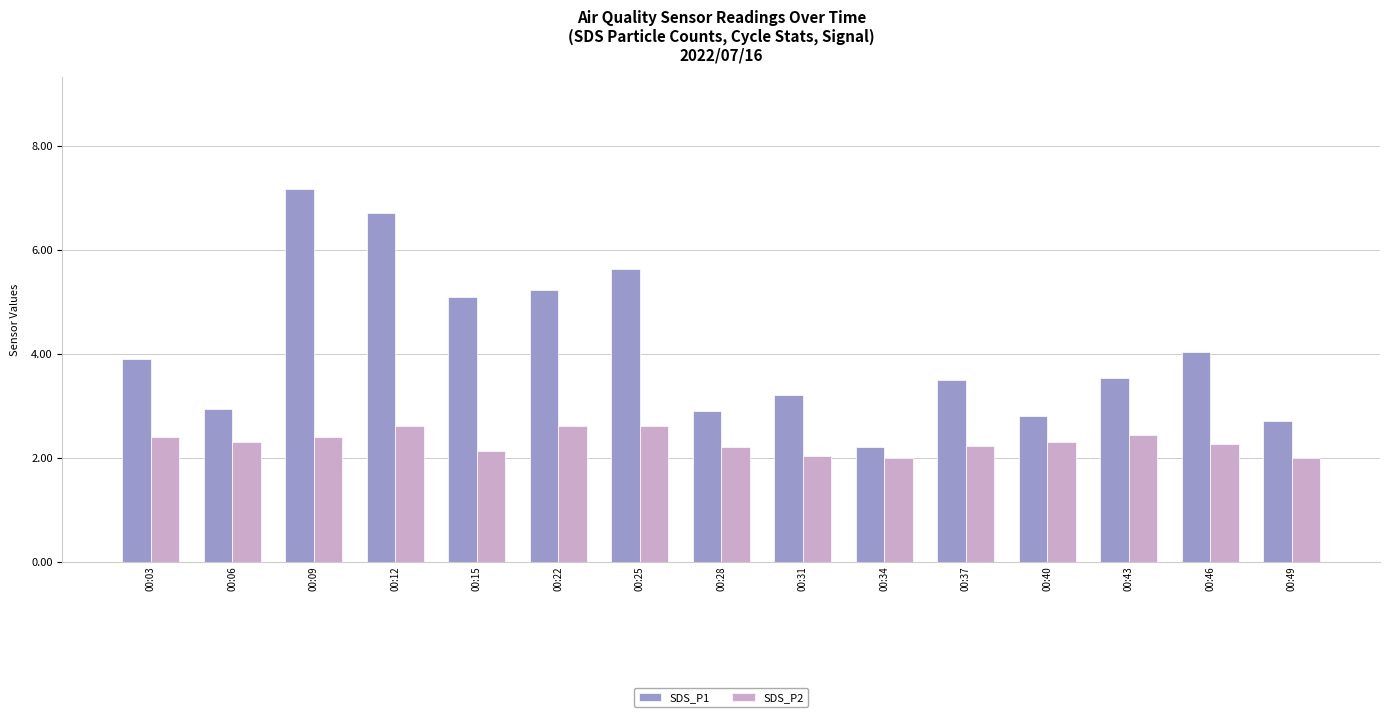

At which category is the sum across all series the highest?

00:09